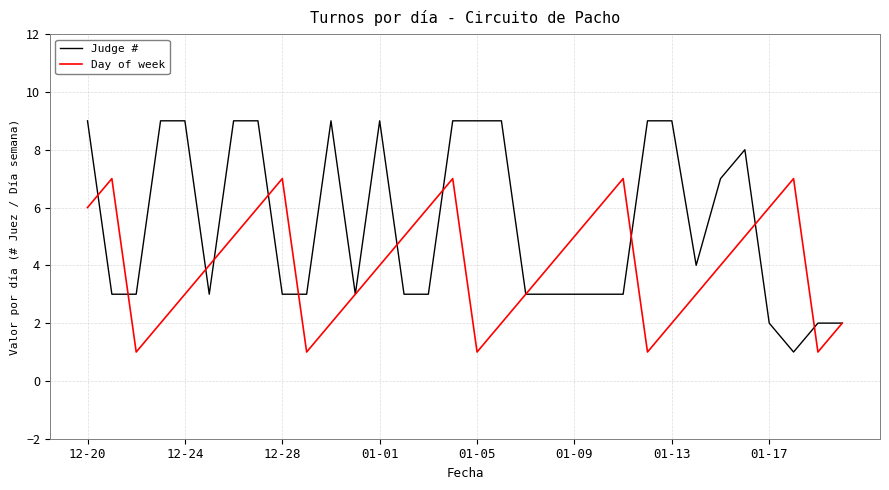

What is the sum of all Judge # values?

173